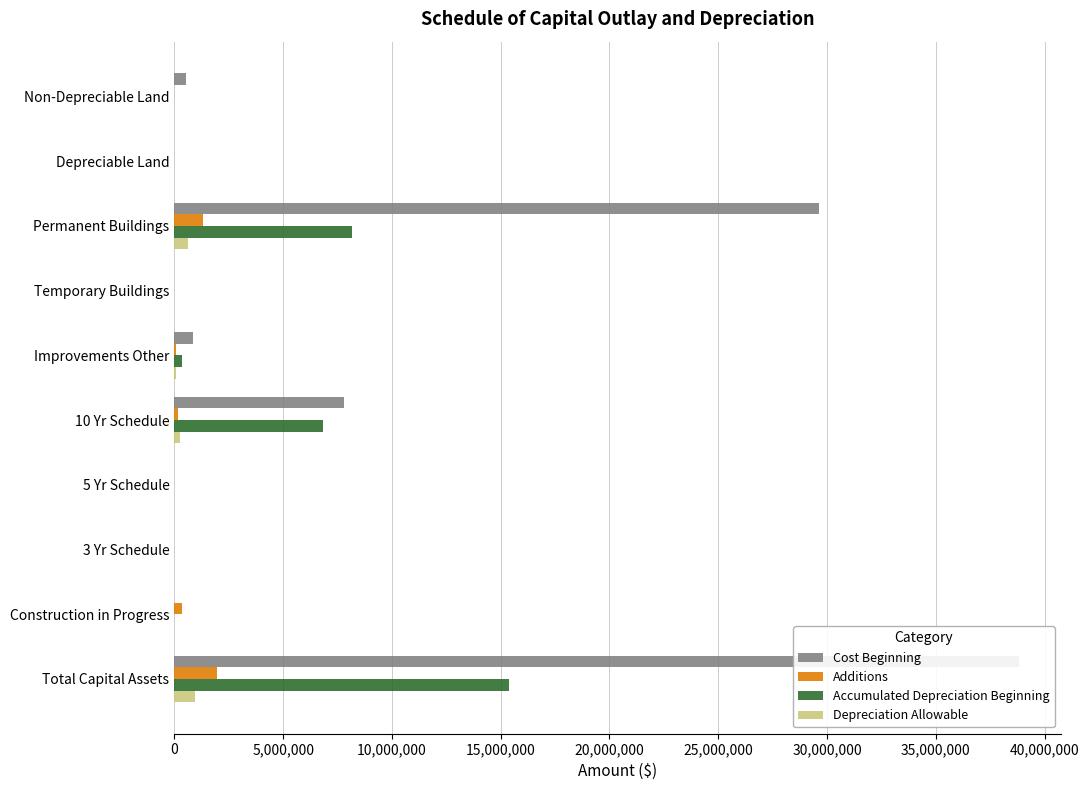

List the series in order of their peak value, highest first.

Cost Beginning, Accumulated Depreciation Beginning, Additions, Depreciation Allowable